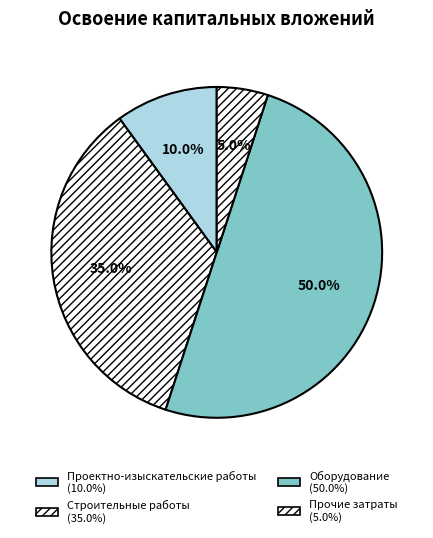

What percentage is the Прочие затраты slice, to the nearest percent?

5%